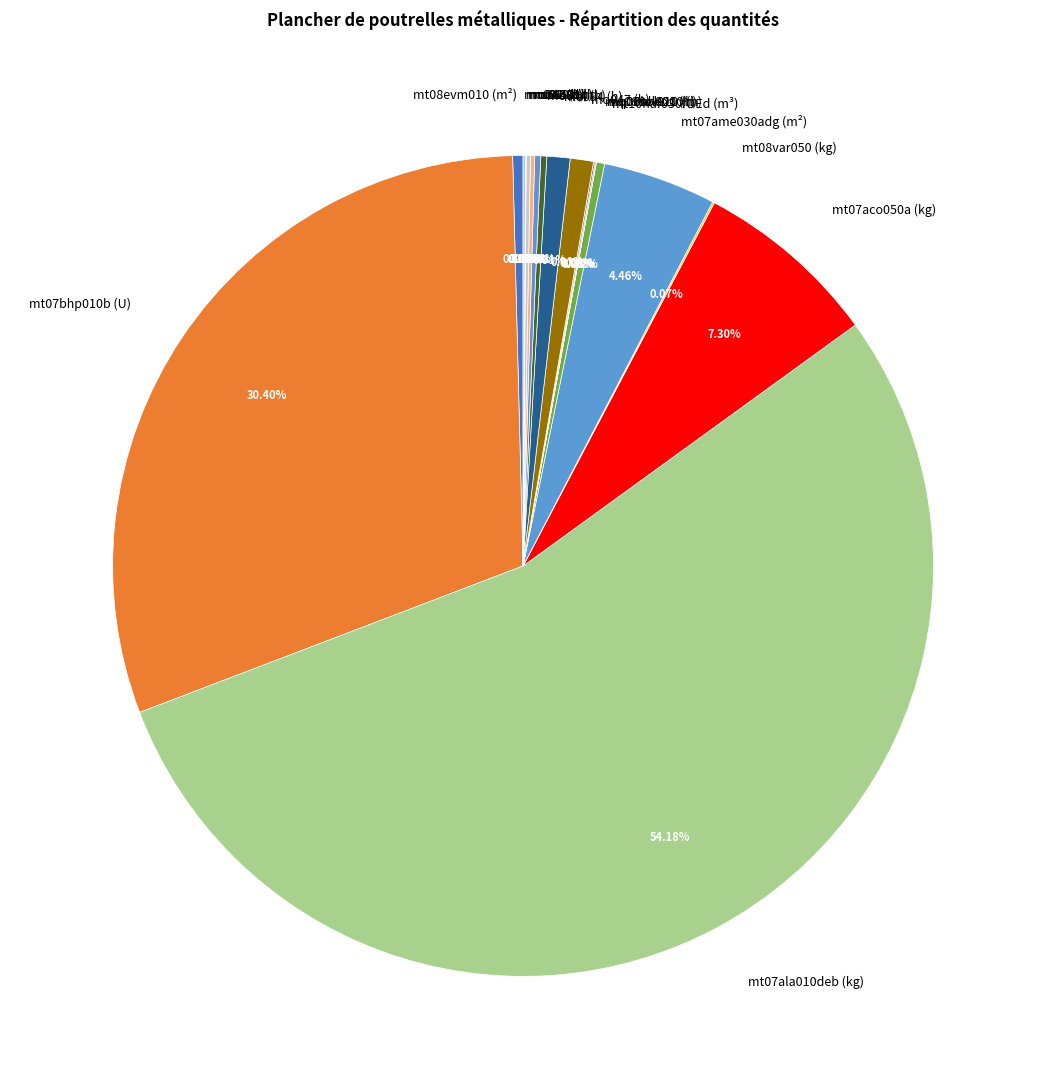

Which slice represents more than half of the pie?

mt07ala010deb (kg)